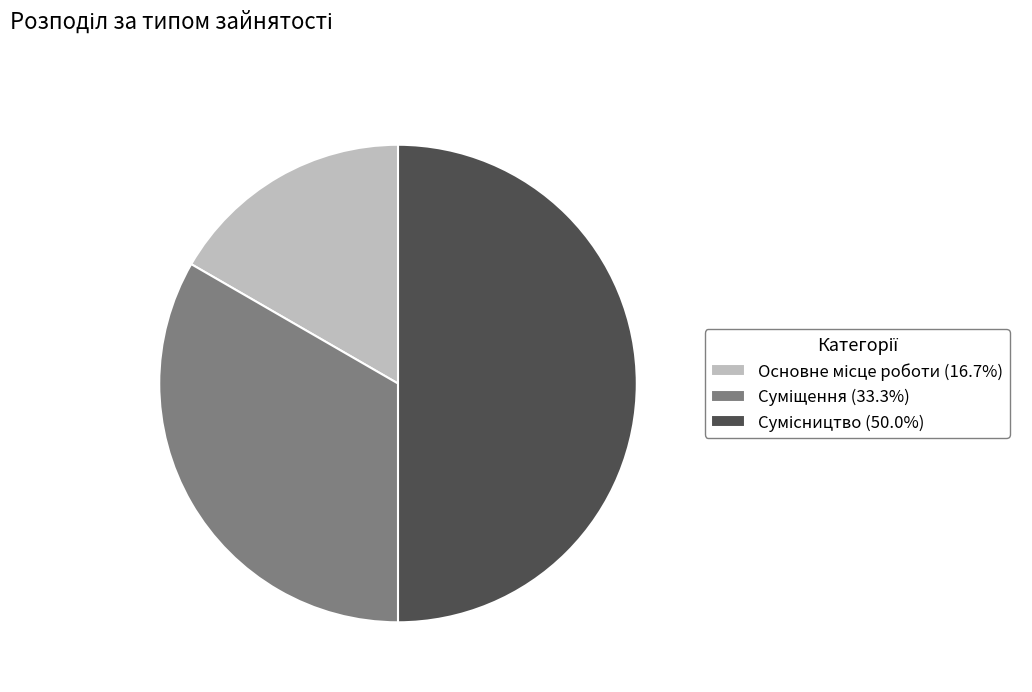

Is there any slice that represents more than half of the pie?

No